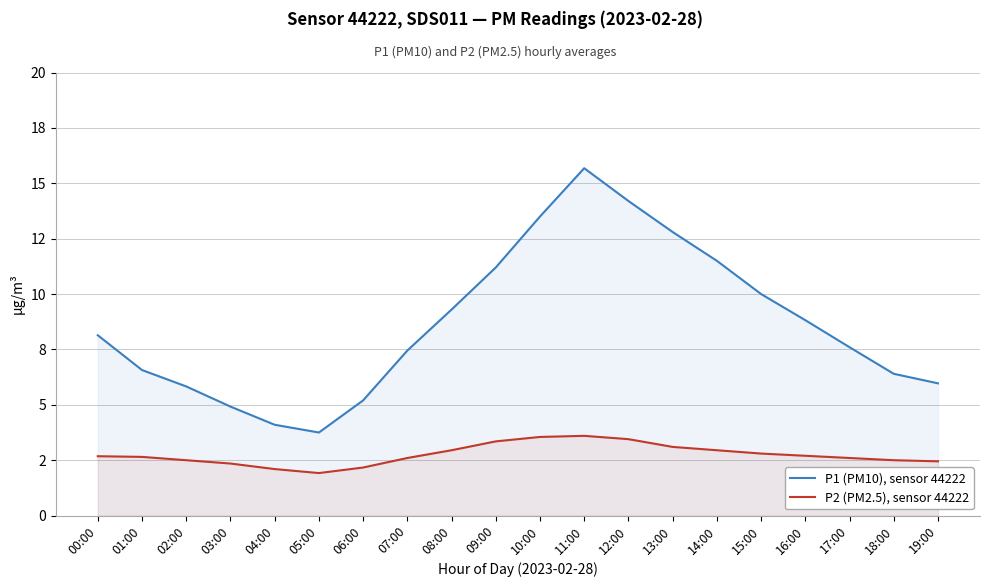

Does the chart have visible grid lines?

Yes